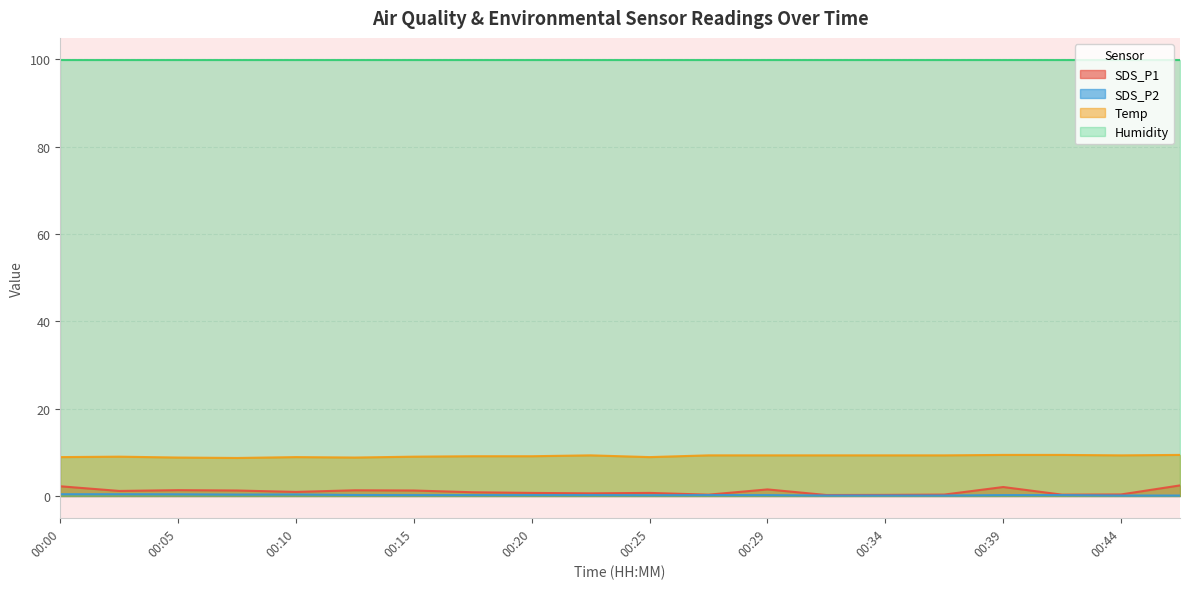

True or false: SDS_P2 and SDS_P1 intersect in this chart.

False